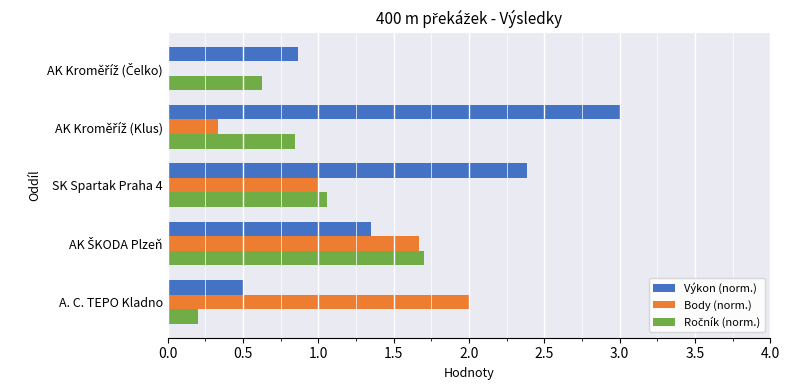

Which series has the largest total across all categories?

Výkon (norm.)